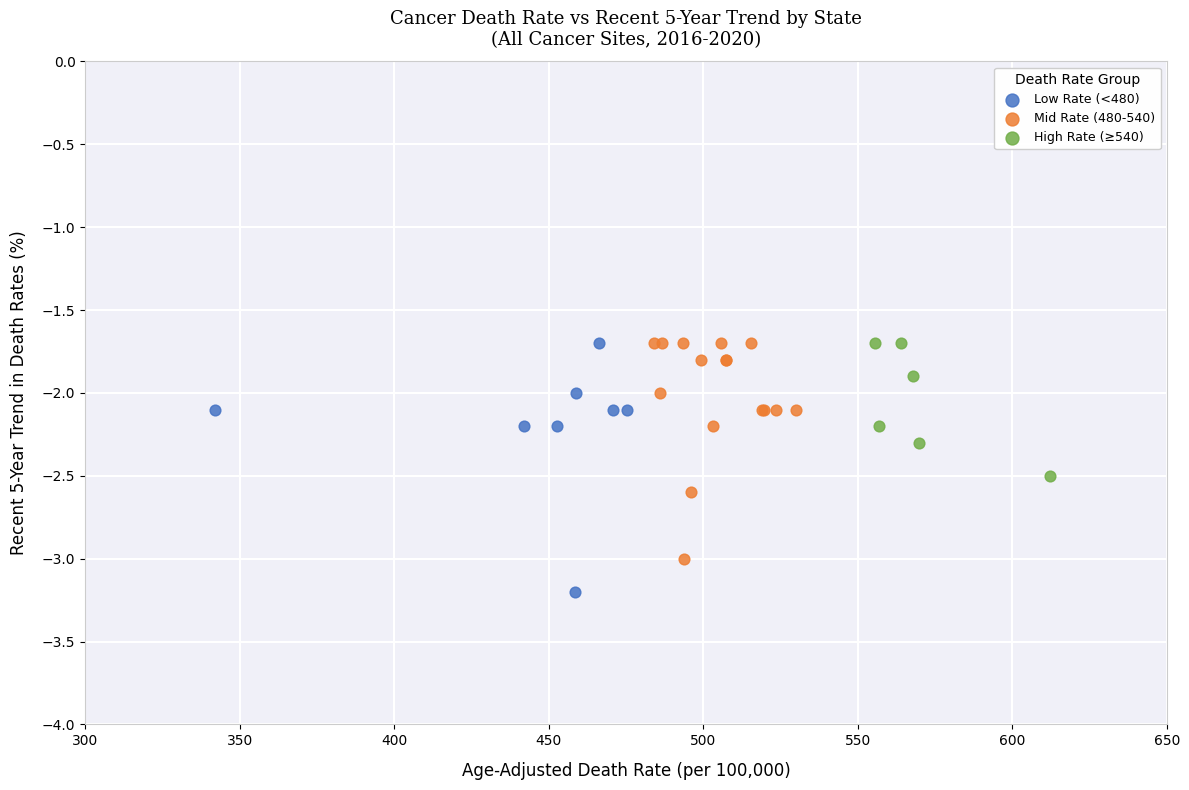

Which series contains the lowest Y value?

Low Rate (<480)